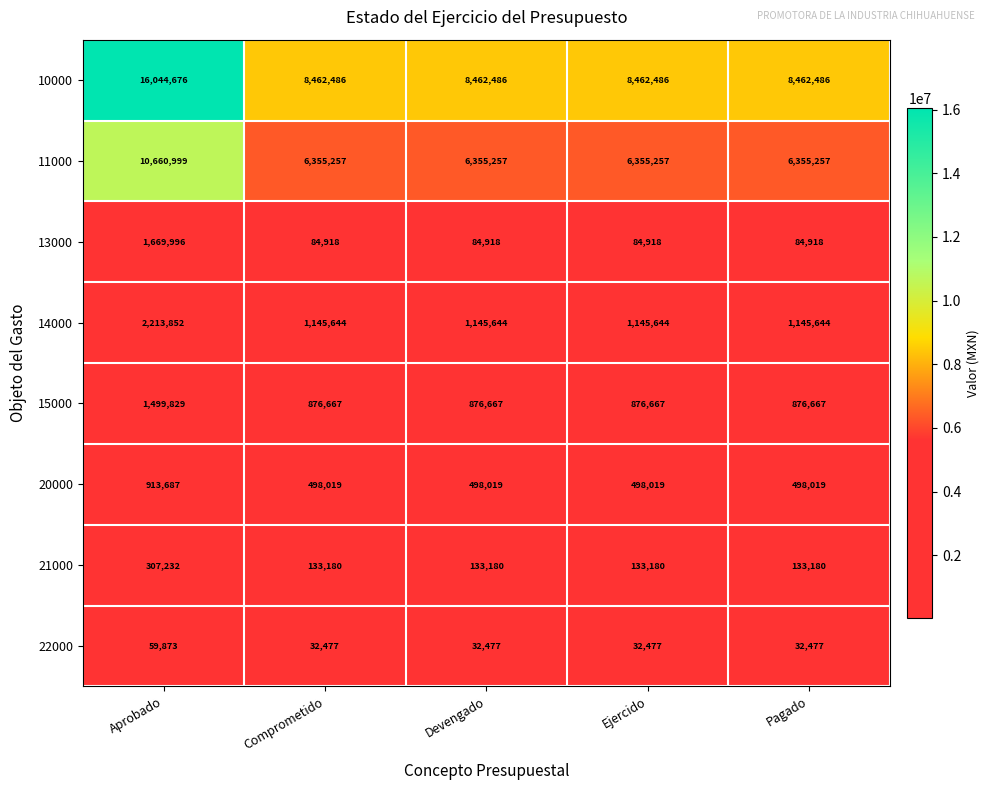

What is the total value across all series at Comprometido?

17588648